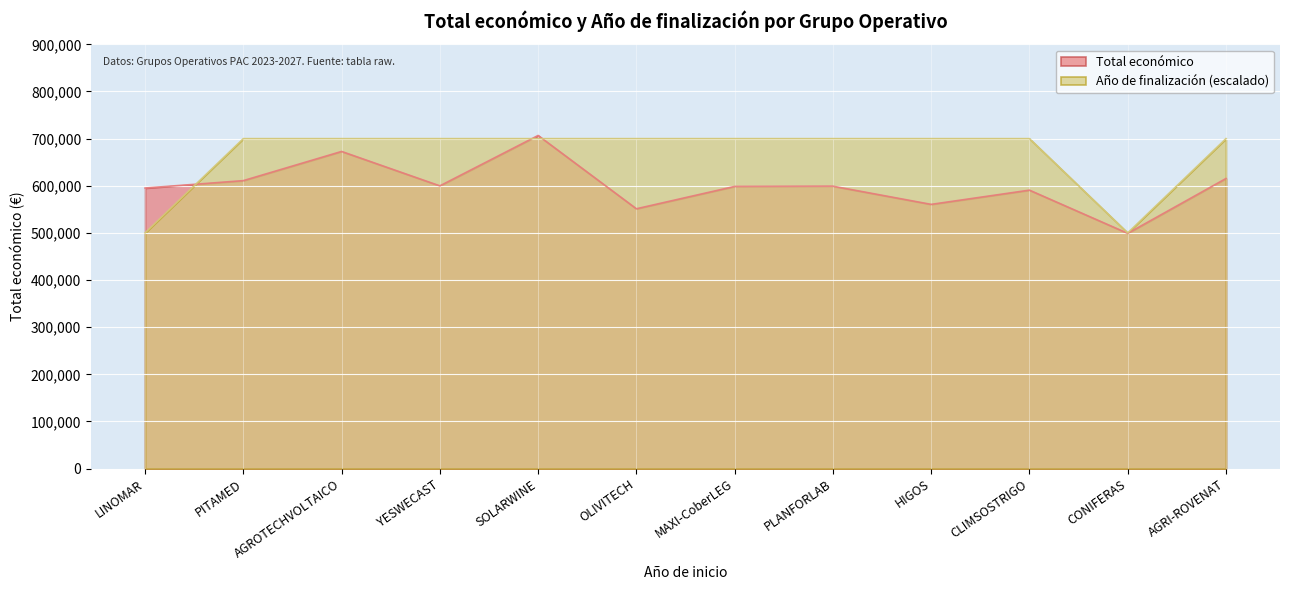

Rank the series by their average value, from highest to lowest.

Año de finalización (escalado), Total económico